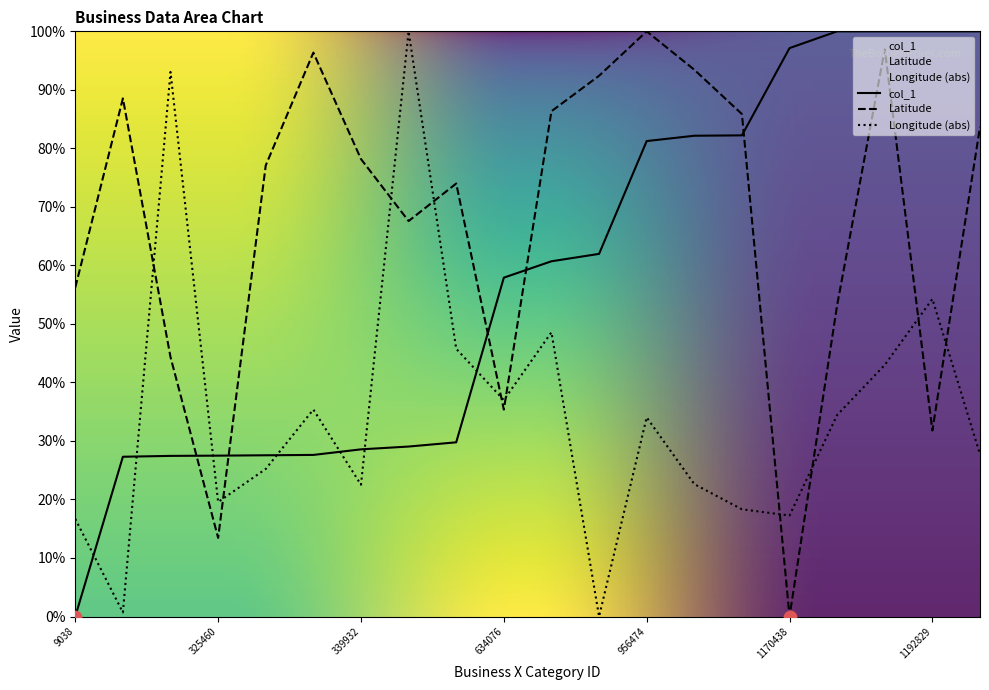

Which series has the largest total across all categories?

Latitude